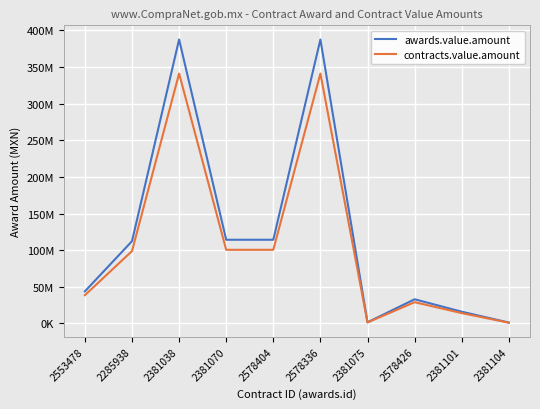

Rank the series by their average value, from lowest to highest.

contracts.value.amount, awards.value.amount